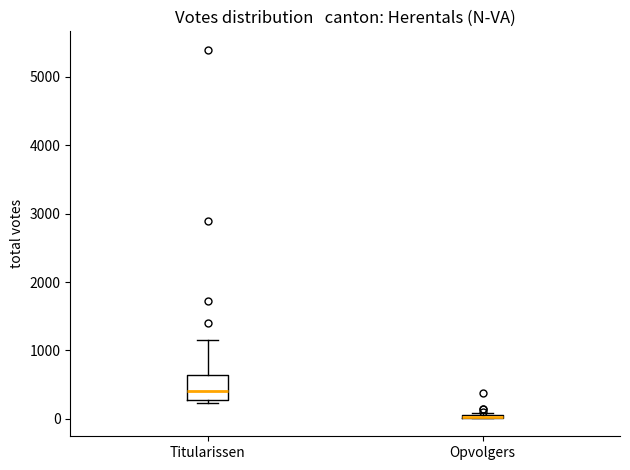

Where does the upper whisker of the box for Titularissen end on the y-axis? The values are not printed on the chart, so give them approximately, as read against the axis.

1100